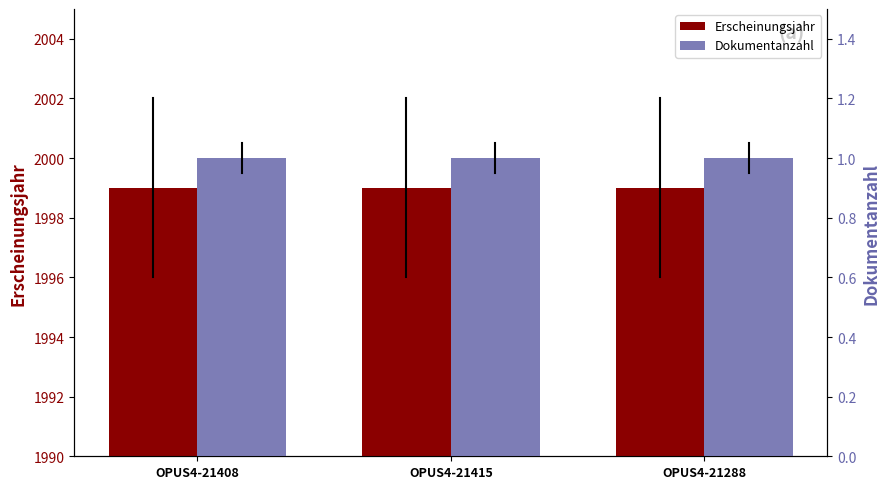

What is the sum of all Dokumentanzahl values?

3